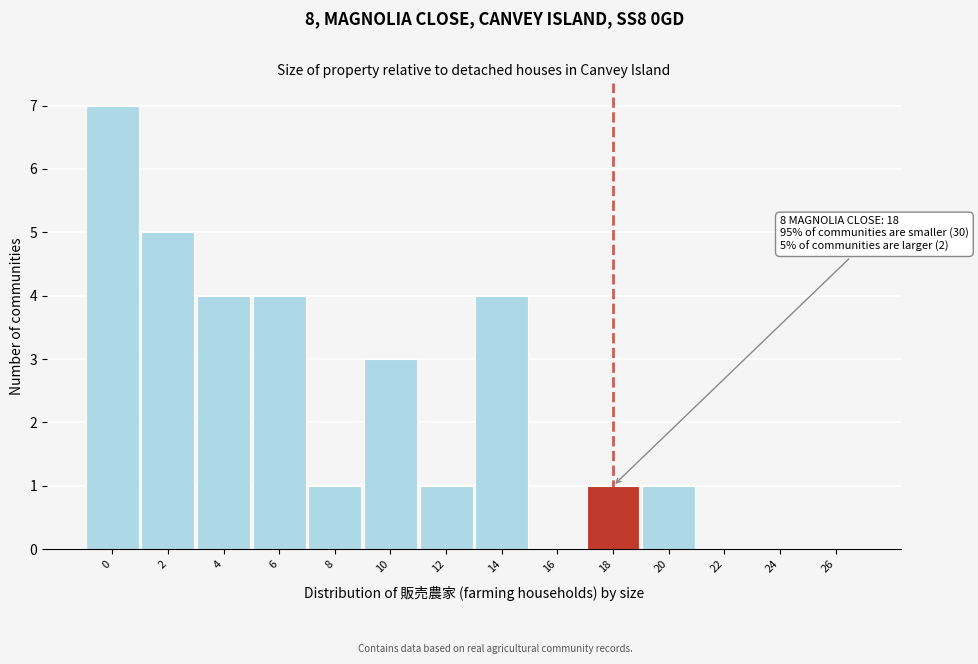

Reading right to left, transcribe all the data shown in this chart.

26=0	24=0	22=0	20=1	18=1	16=0	14=4	12=1	10=3	8=1	6=4	4=4	2=5	0=7